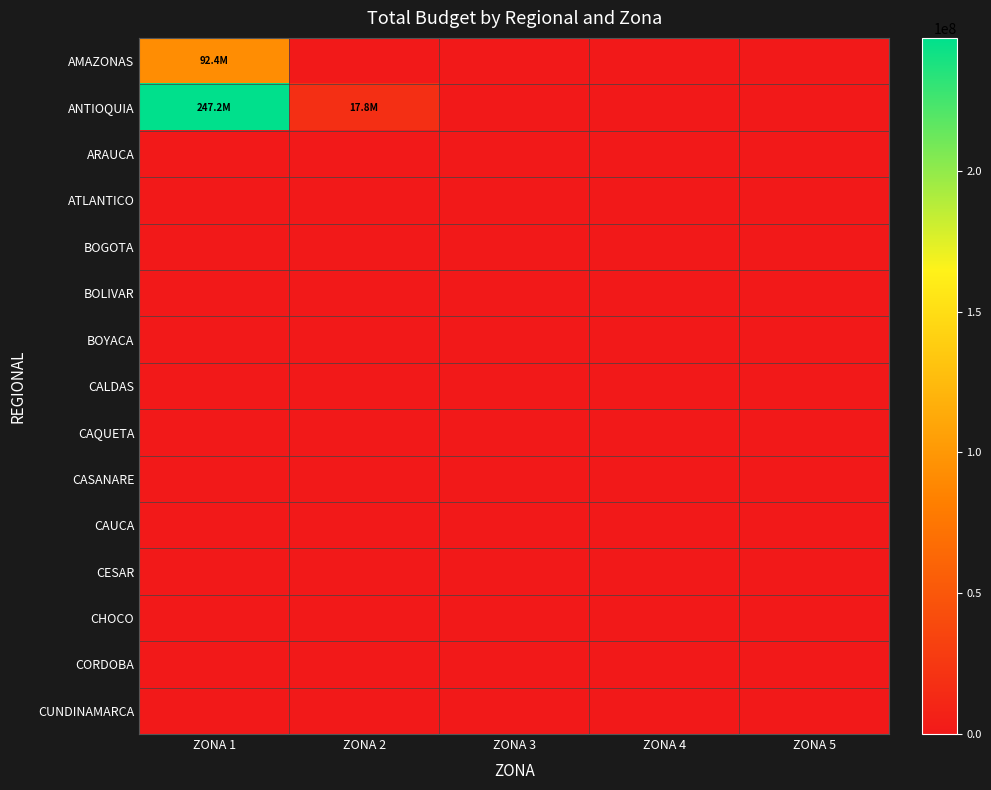

Which category has the highest value across all series?

ZONA 1